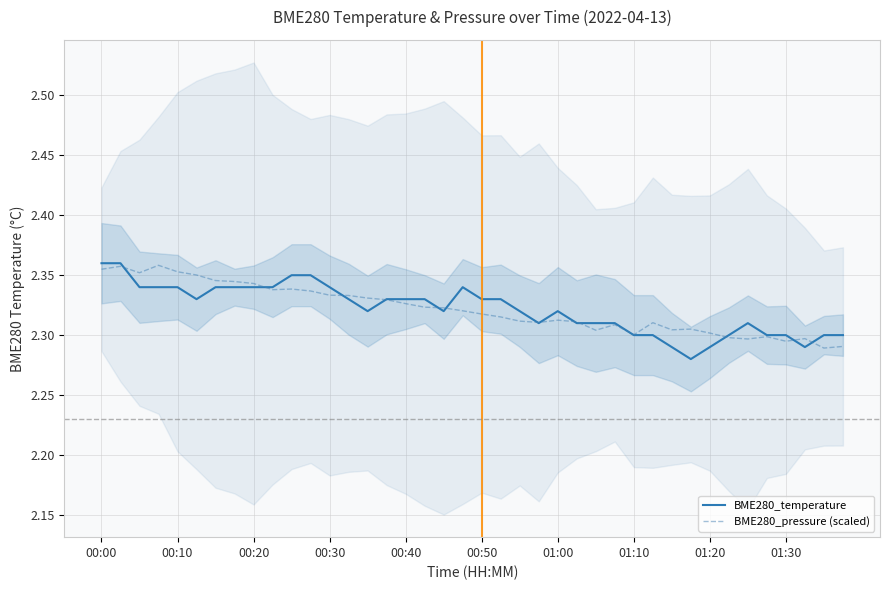

Does the chart display data point markers on the line(s)?

No